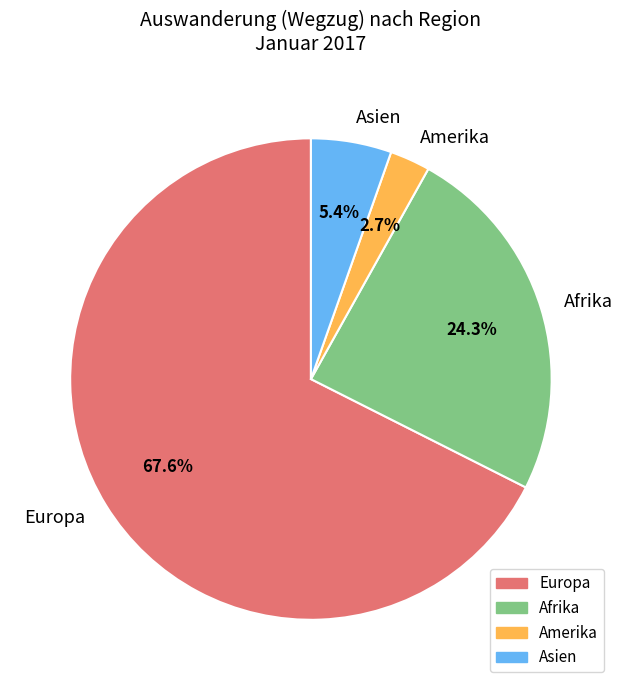

Rank the categories by value from lowest to highest.

Amerika, Asien, Afrika, Europa